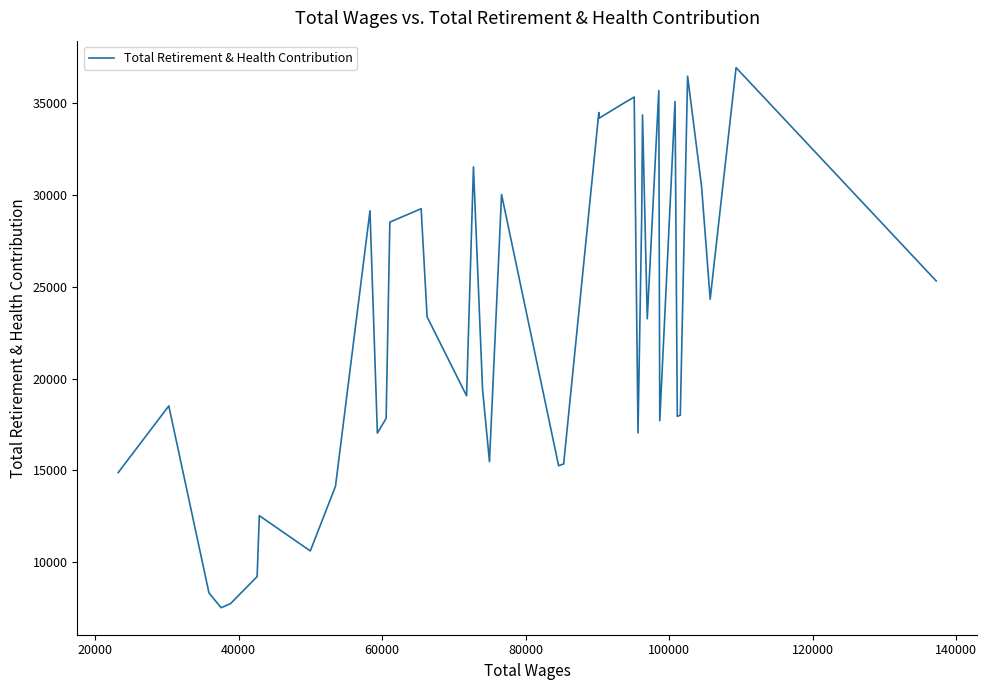

What is the difference between the maximum and minimum values?

29435